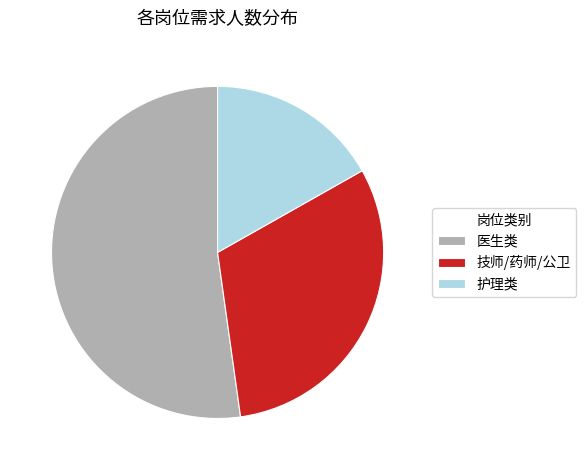

Which slice is the largest?

医生类